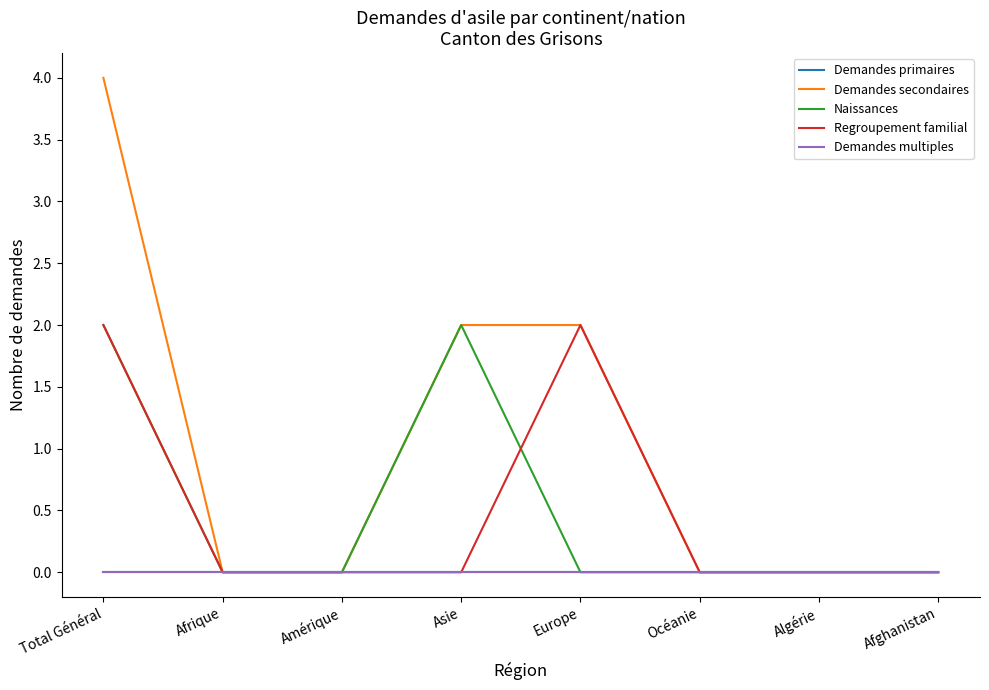

True or false: Demandes secondaires and Naissances intersect in this chart.

False